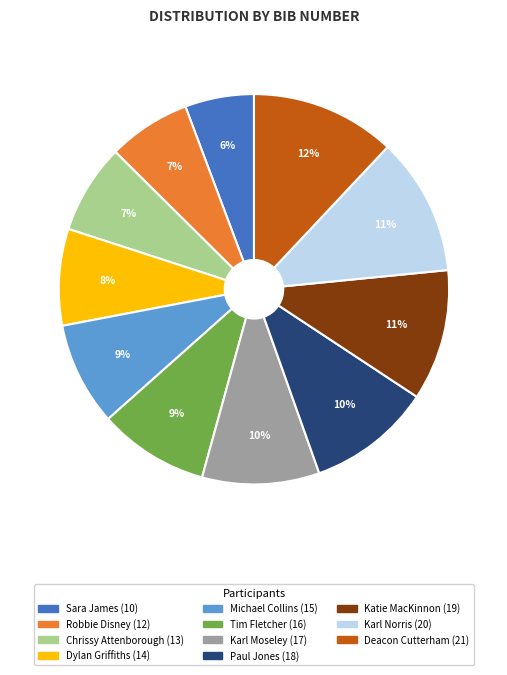

Which has a higher value, Paul Jones or Deacon Cutterham?

Deacon Cutterham